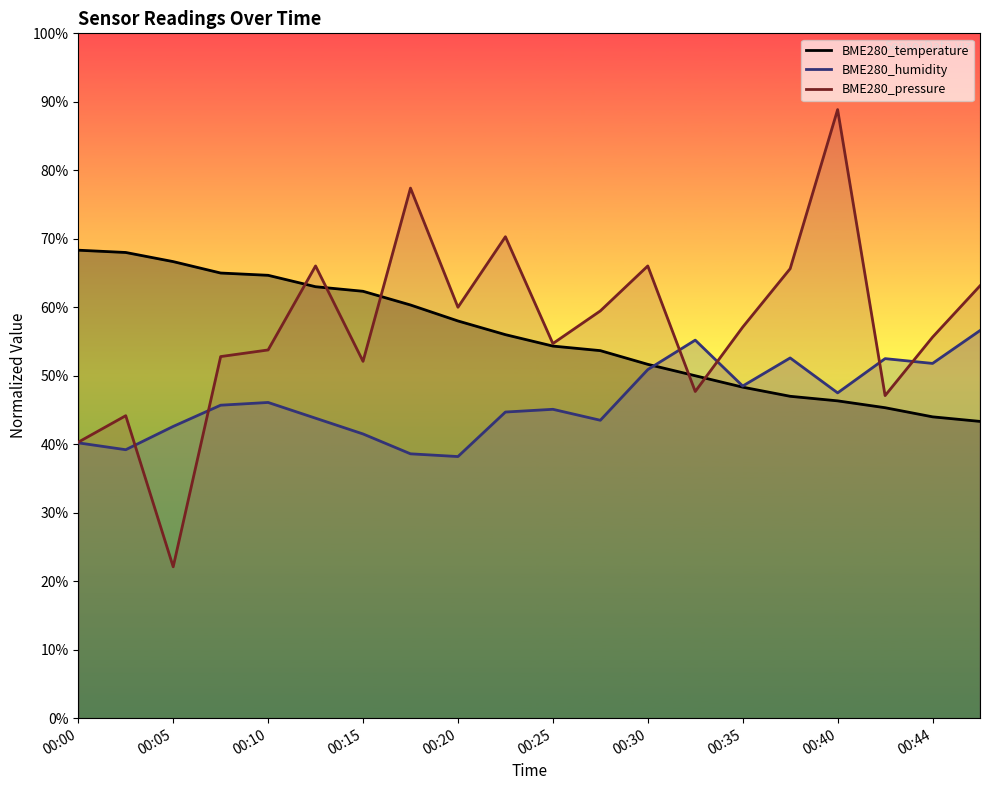

At which category does BME280_pressure reach its first local peak?

00:03